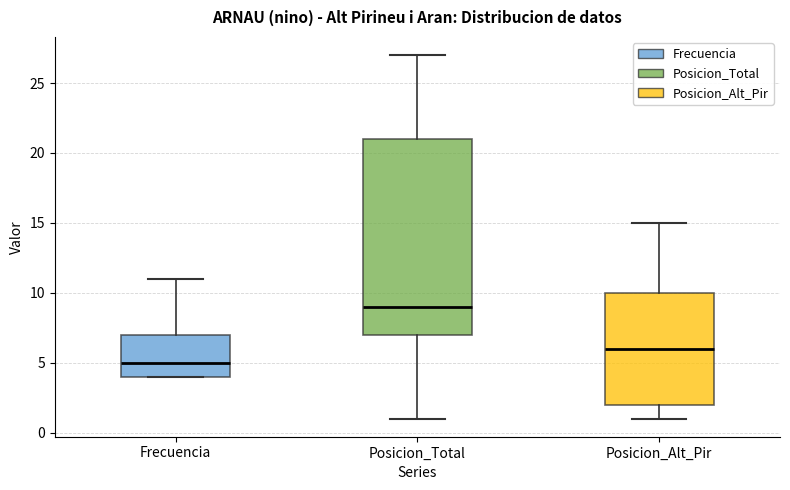

Which box is the tallest, from its lower edge to its upper edge?

Posicion_Total